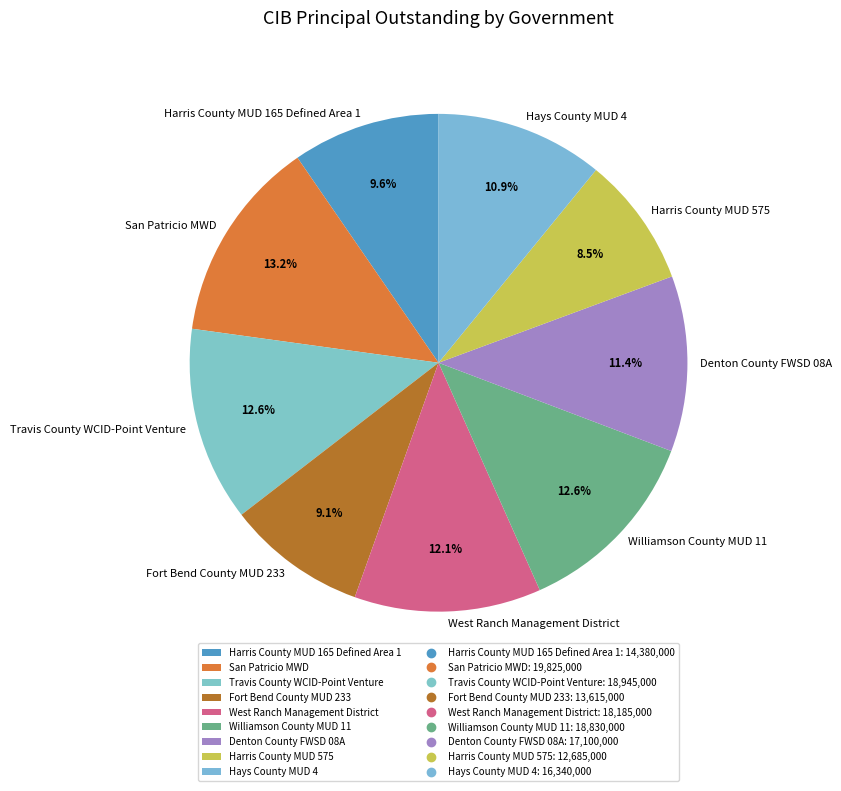

Does any single category account for the majority?

No